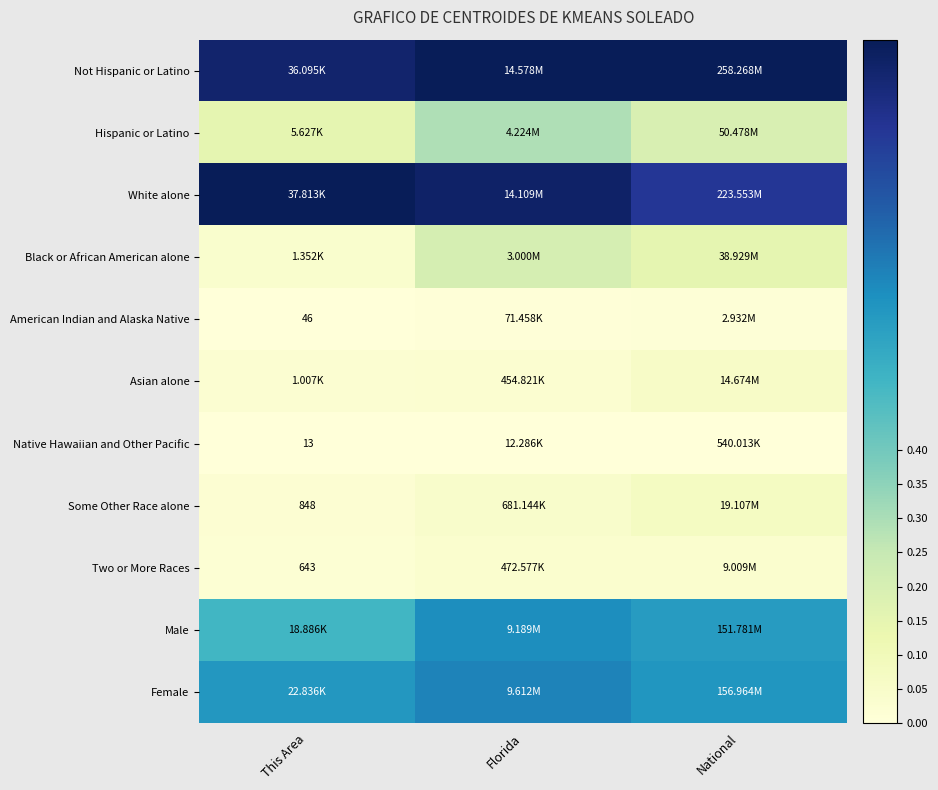

Is it true that Some Other Race alone equals 0.0 at This Area?

True